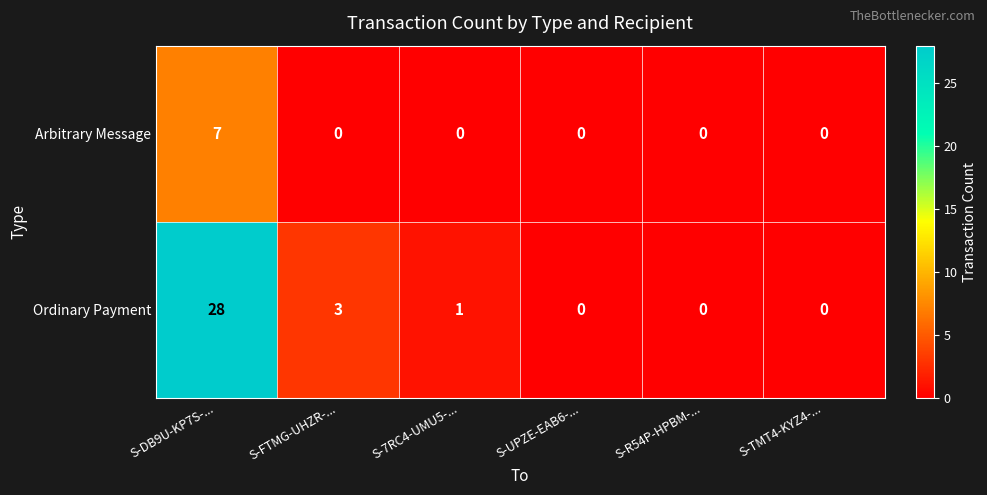

What is the maximum value shown in the chart?

28